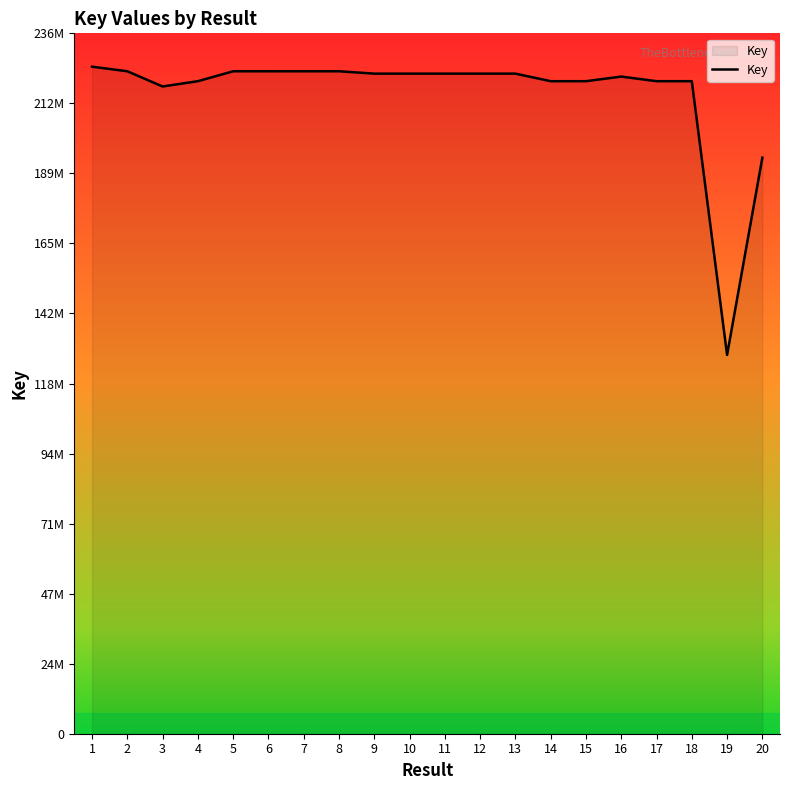

The value at 4 is 351021330. True or false?

False